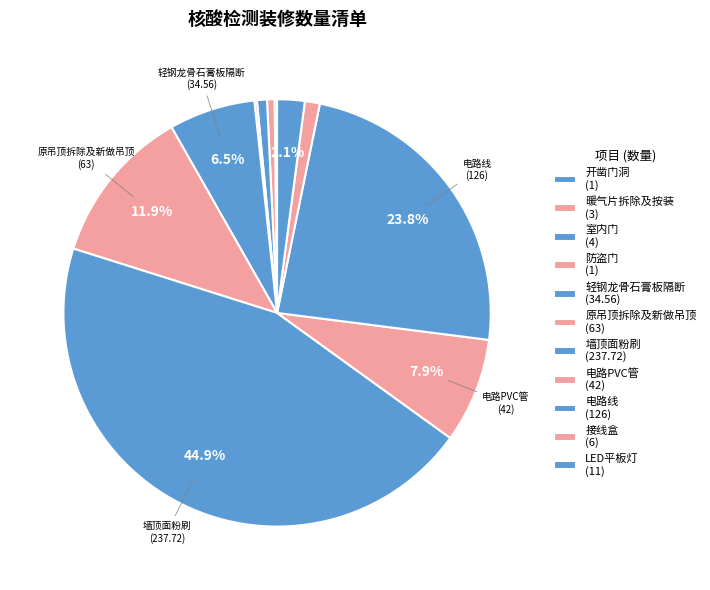

Is there any slice that represents more than half of the pie?

No